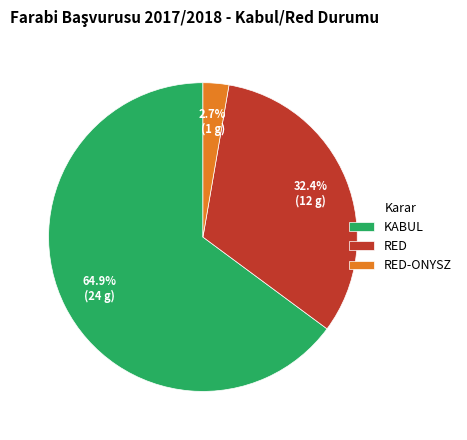

Combined, do RED and RED-ONYSZ account for over 50%?

No